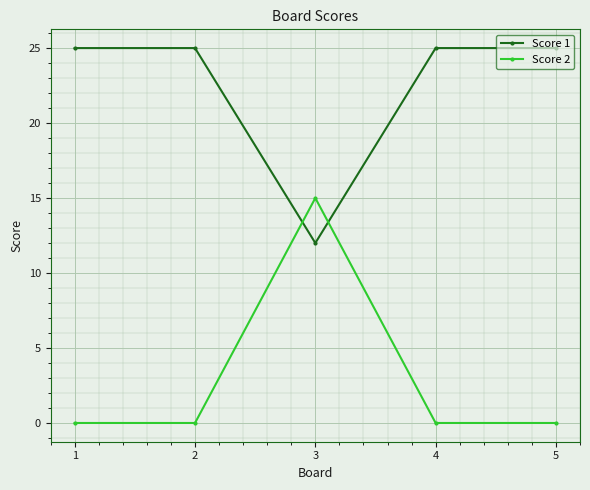

Which category has the highest value in the Score 2 series?

3